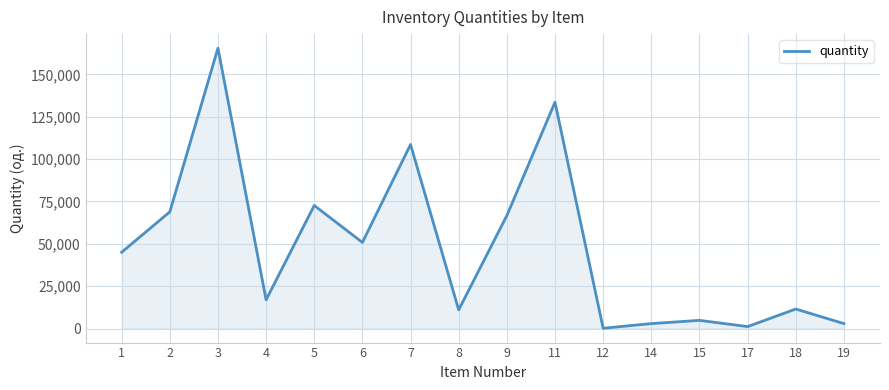

What is the maximum value shown in the chart?

165520